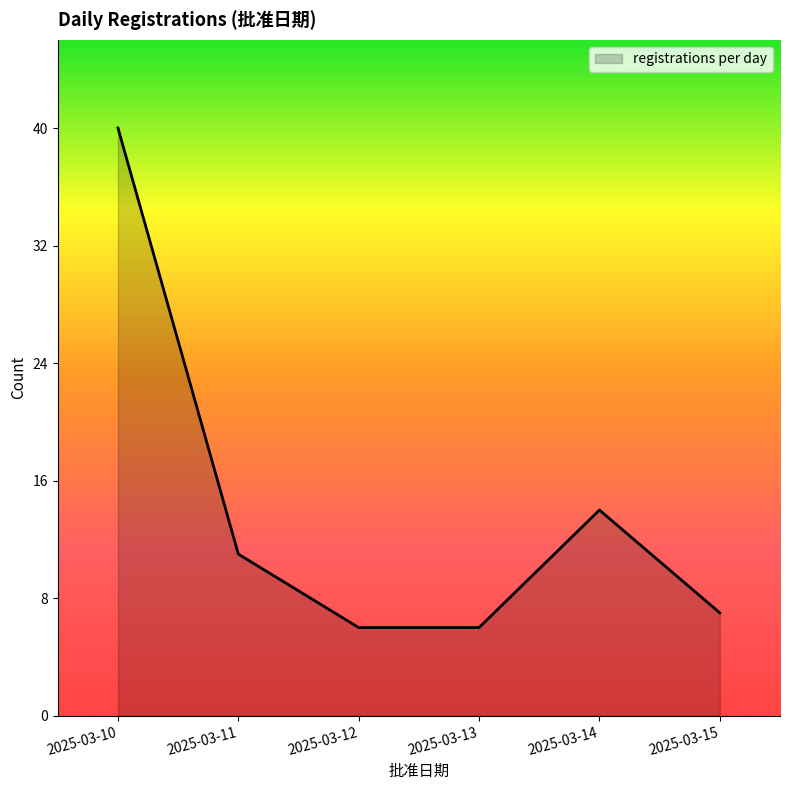

Is it true that the value at 2025-03-12 is 6?

True